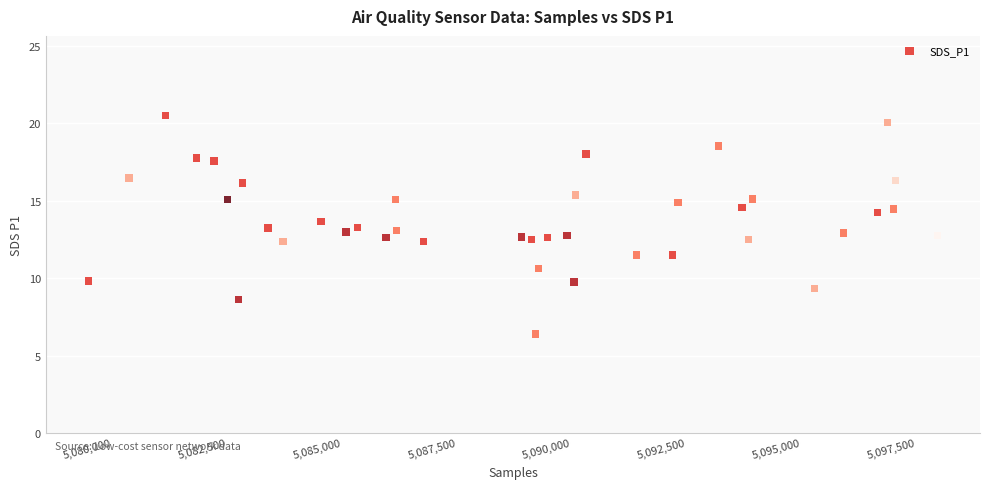

What is the range of X values (max minus min)?

18496.0